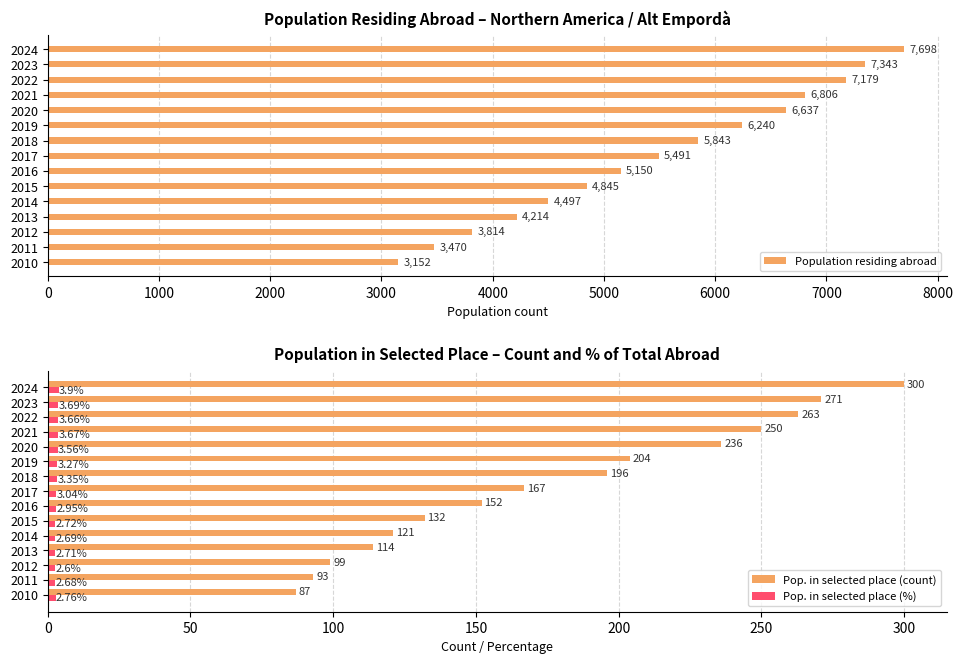

What is the average value of the Pop. in selected place (count) series?

179.0